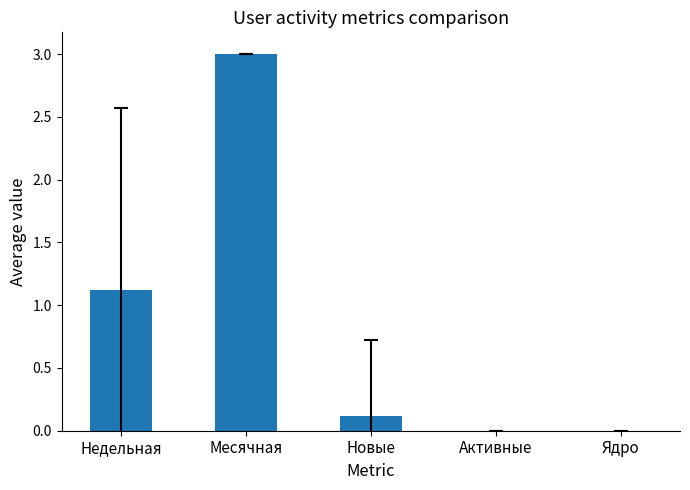

What is the change in value from Недельная to Месячная?

+1.9